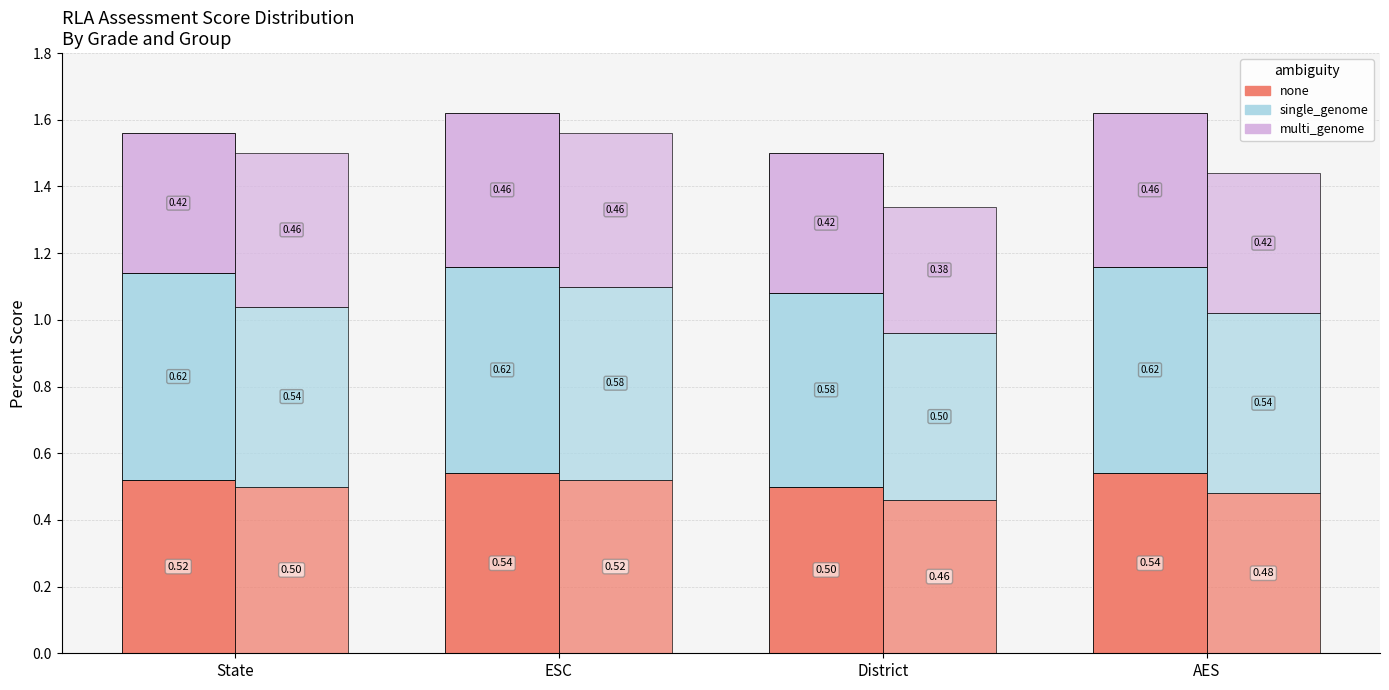

What is the label of the 2nd bar from the left?

ESC